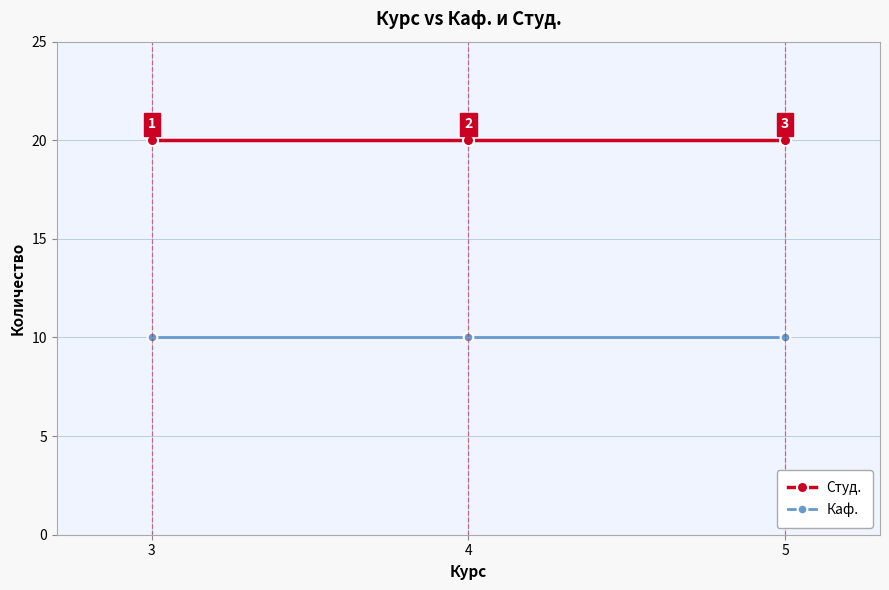

What are all the series names shown in the legend?

Студ., Каф.